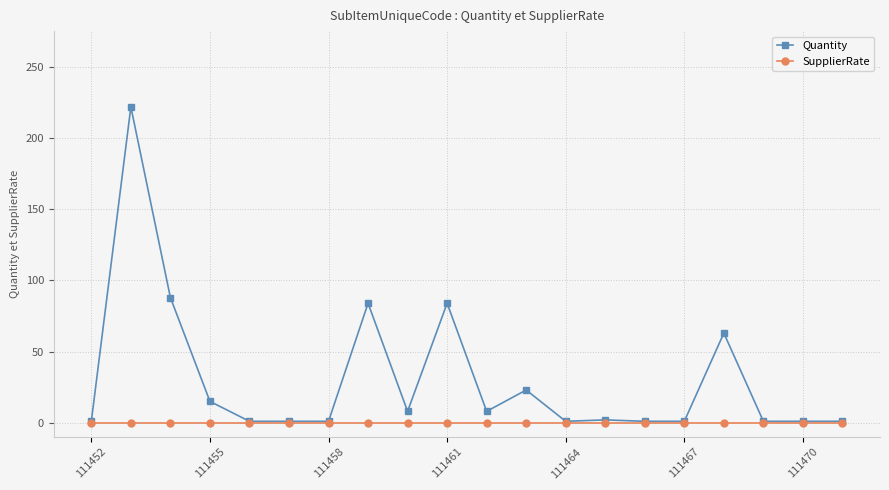

Which series has the largest total across all categories?

Quantity